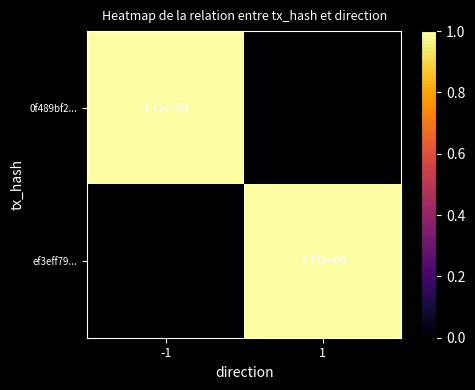

The value of 0f489bf2... at -1 is 1710000000. True or false?

True